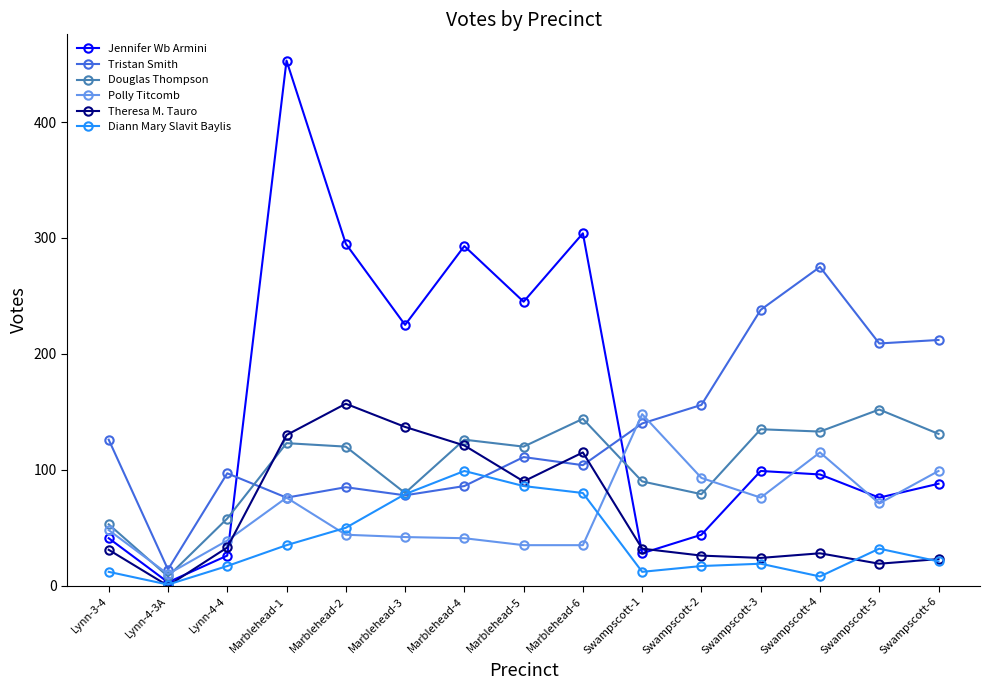

True or false: Tristan Smith has more than 0 points higher than both neighbors.

True